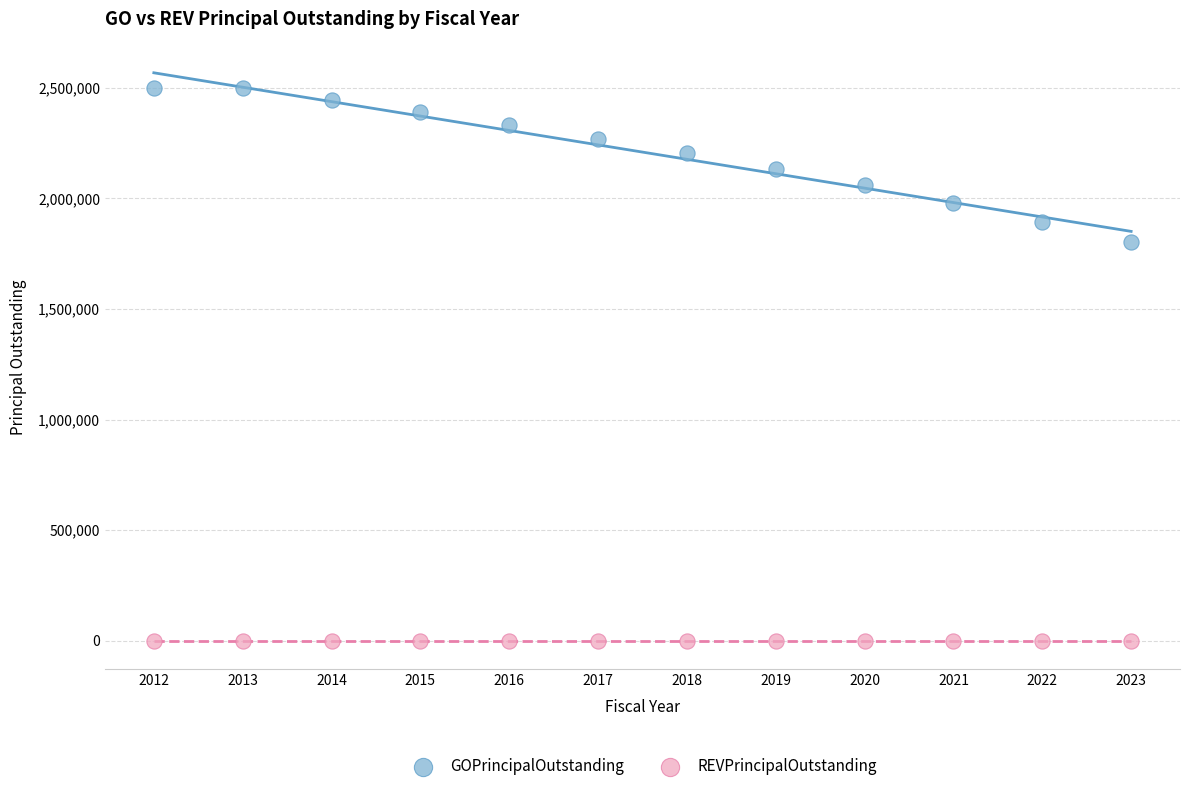

Across all series, what Y value is closest to 1250000?

1805000